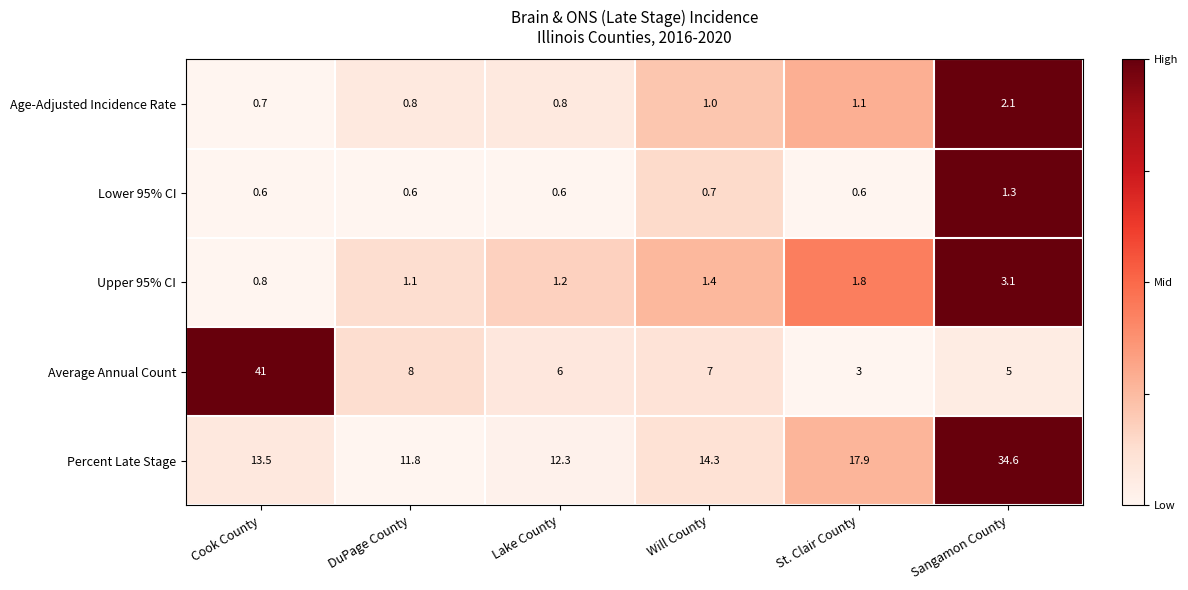

The value of Percent Late Stage at DuPage County is 17.3. True or false?

False